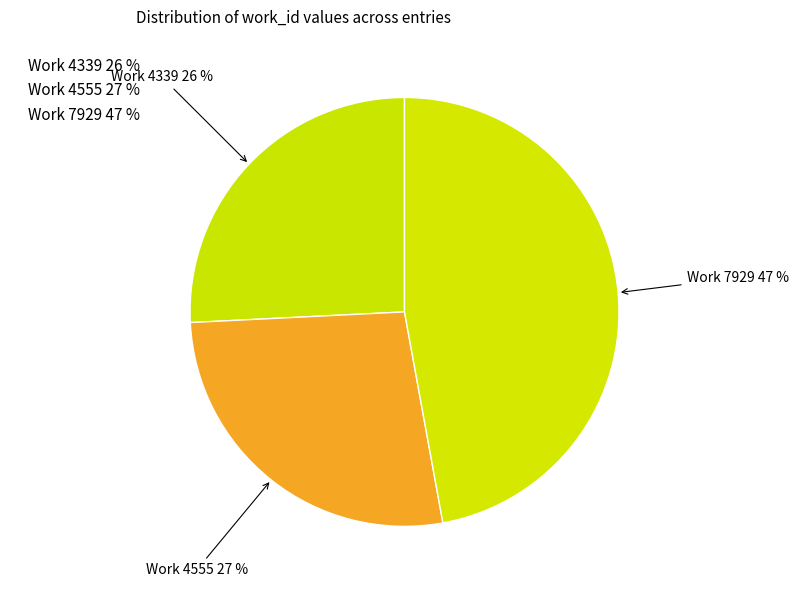

True or false: Work 4339 accounts for 36% of the total.

False